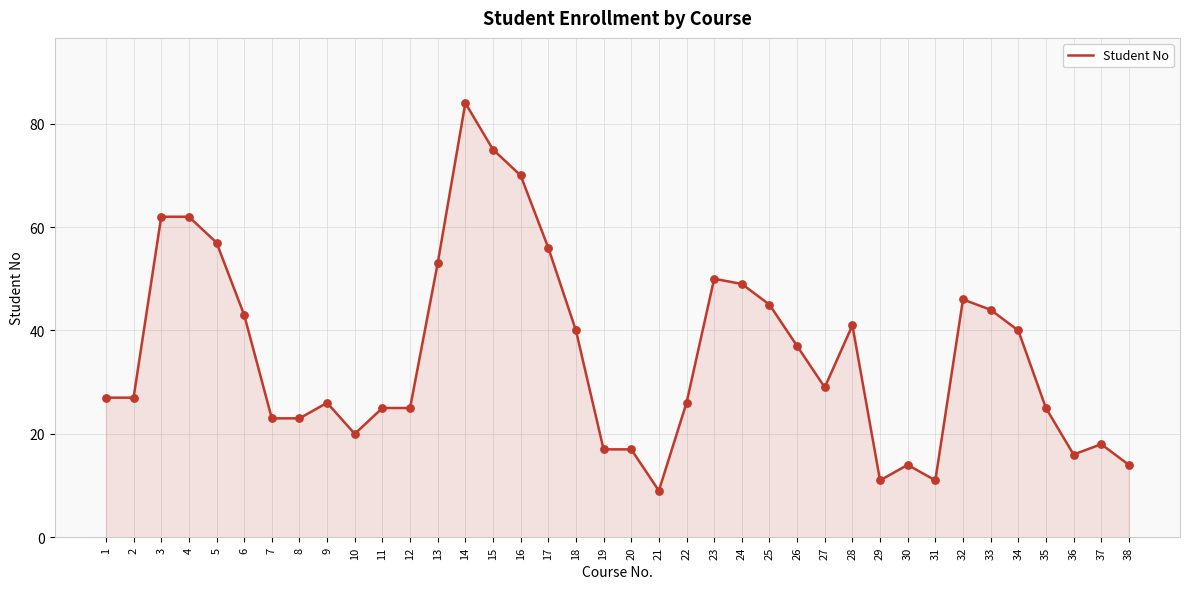

What is the change in value from 2 to 32?

+19